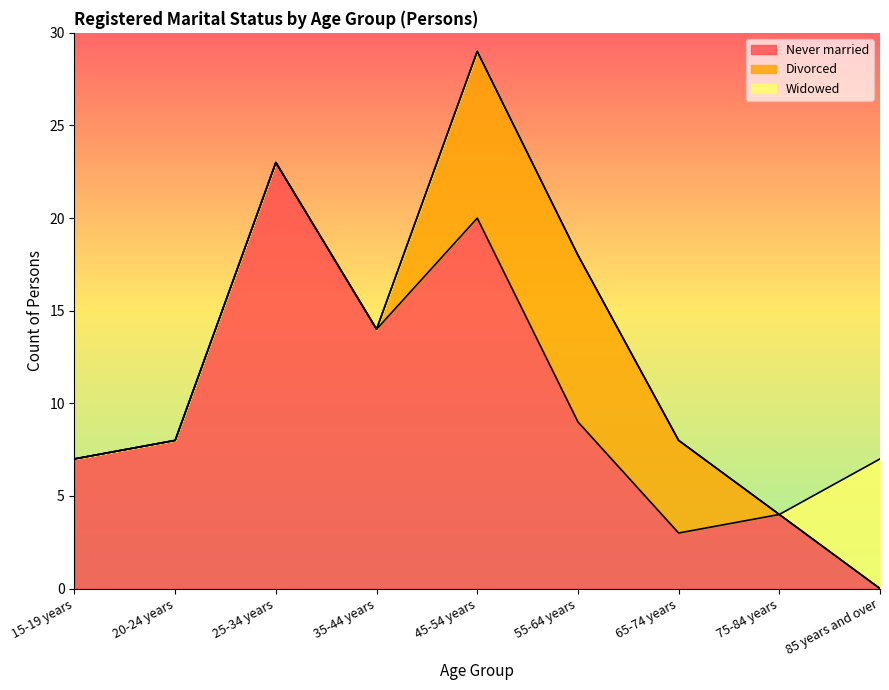

Count the number of data series in this chart.

3